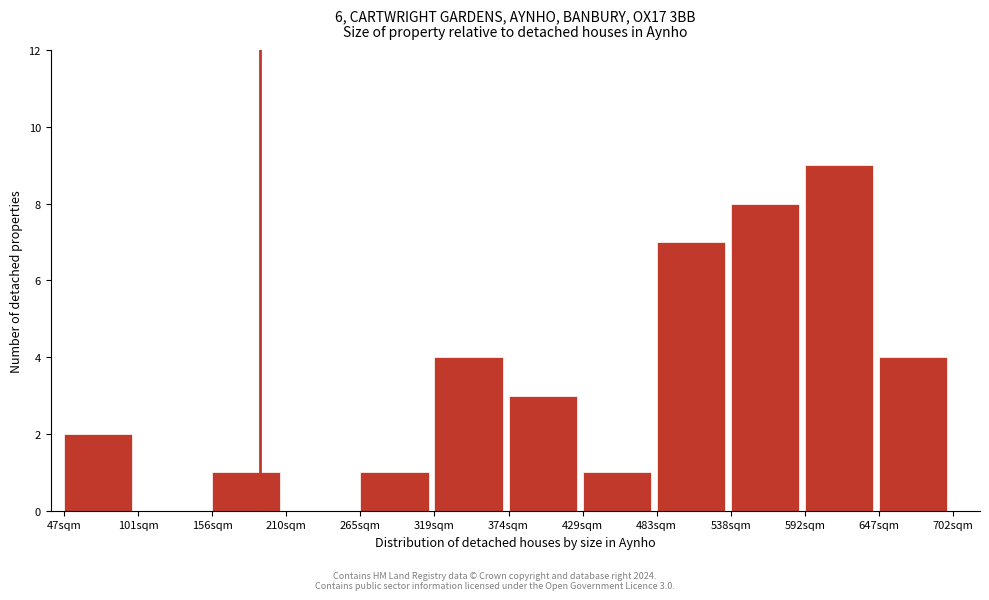

Over which range of the x-axis is the bar tallest?

590 to 650